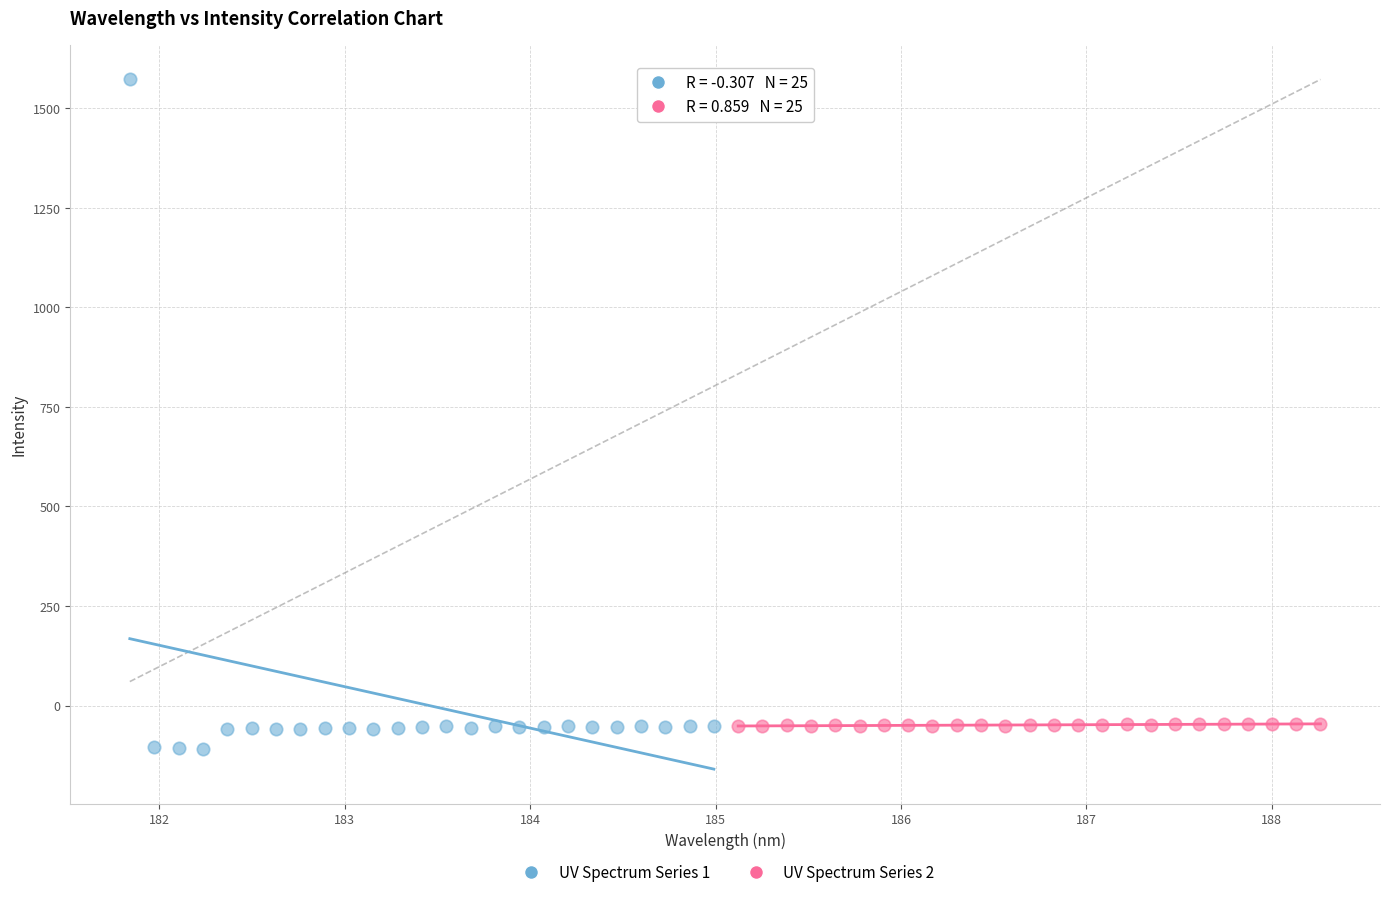

Which series contains the highest Y value?

UV Spectrum Series 1